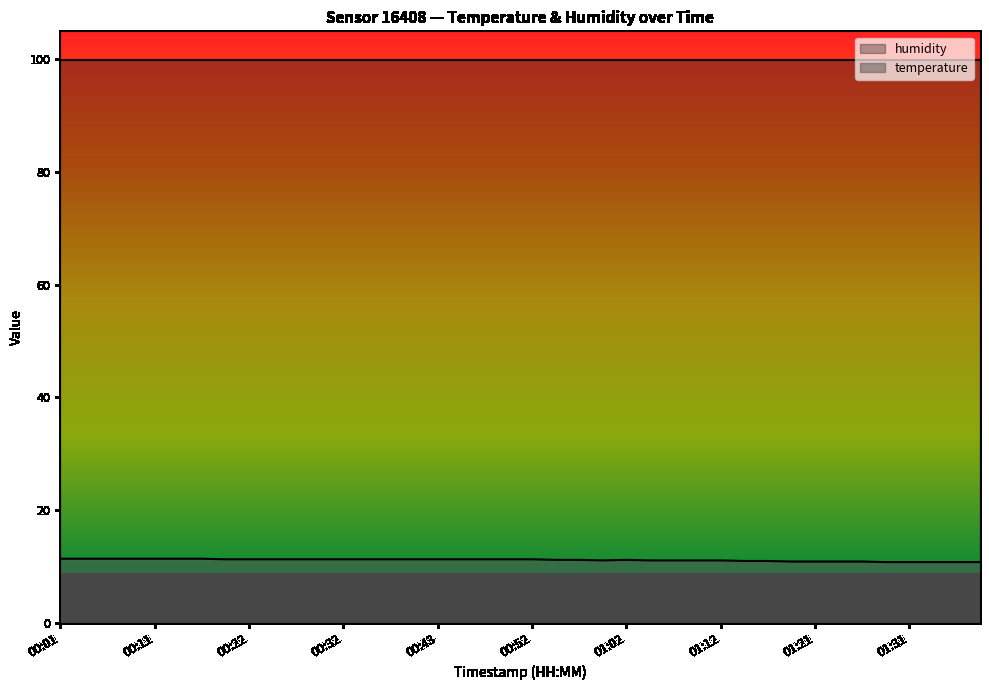

How many values exceed 11?

29